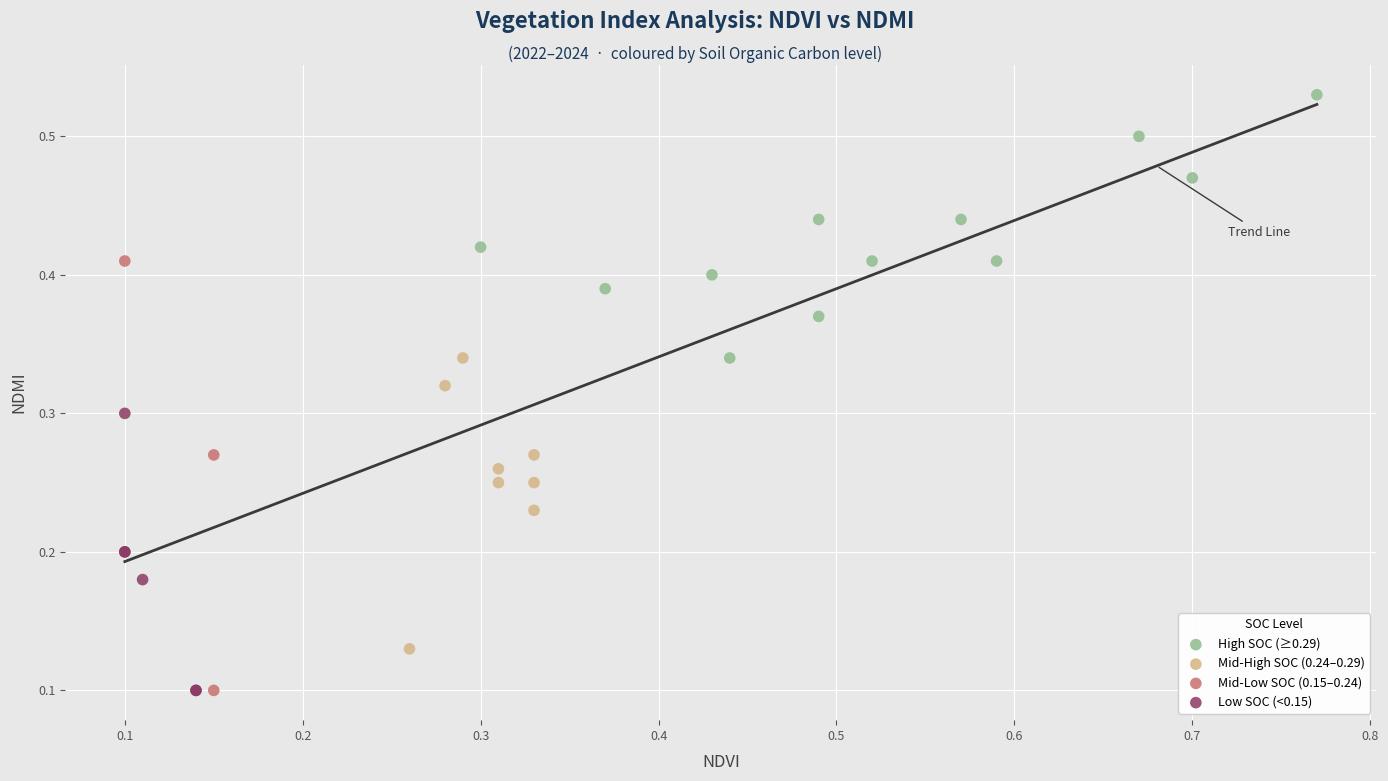

Which series reaches the maximum Y coordinate?

High SOC (≥0.29)